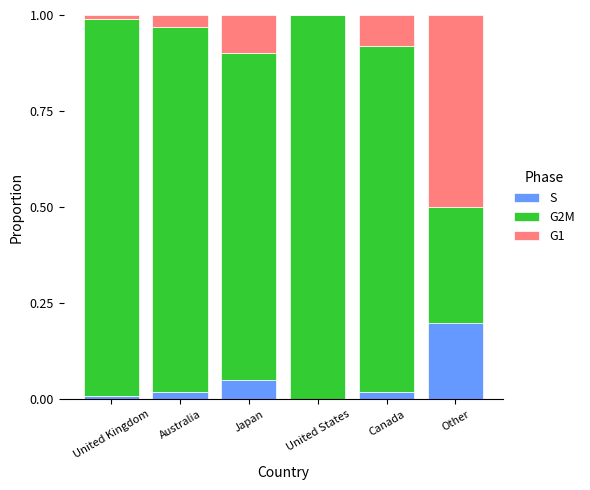

Are the bars horizontal?

No